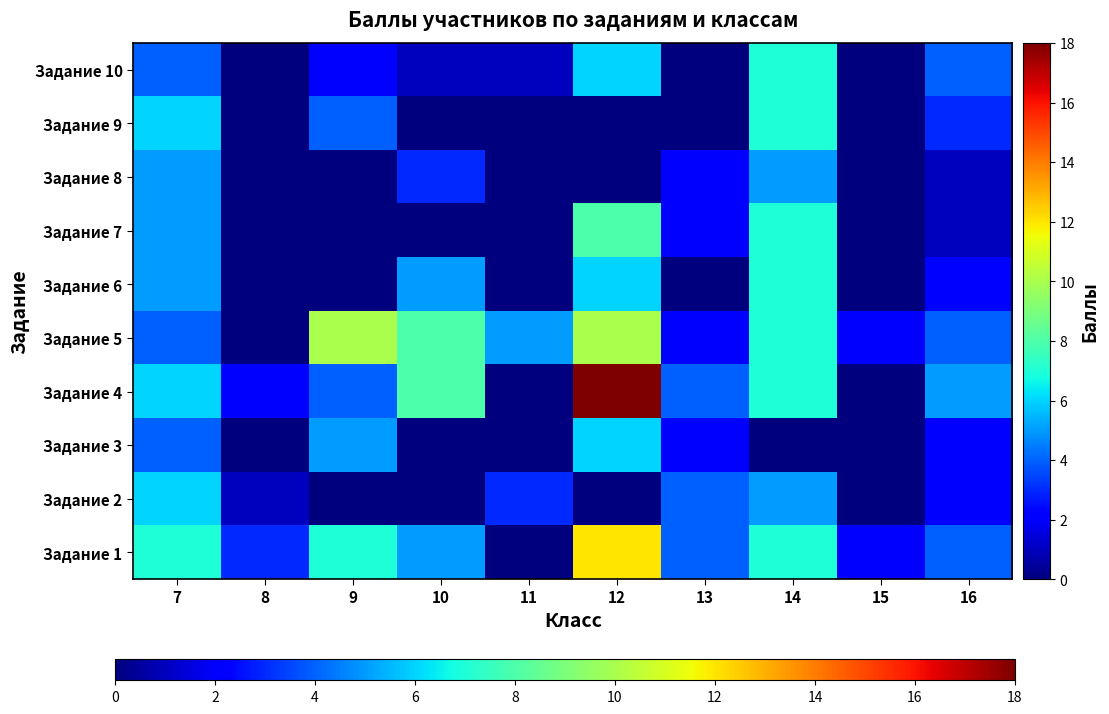

How many distinct data groups are displayed?

10